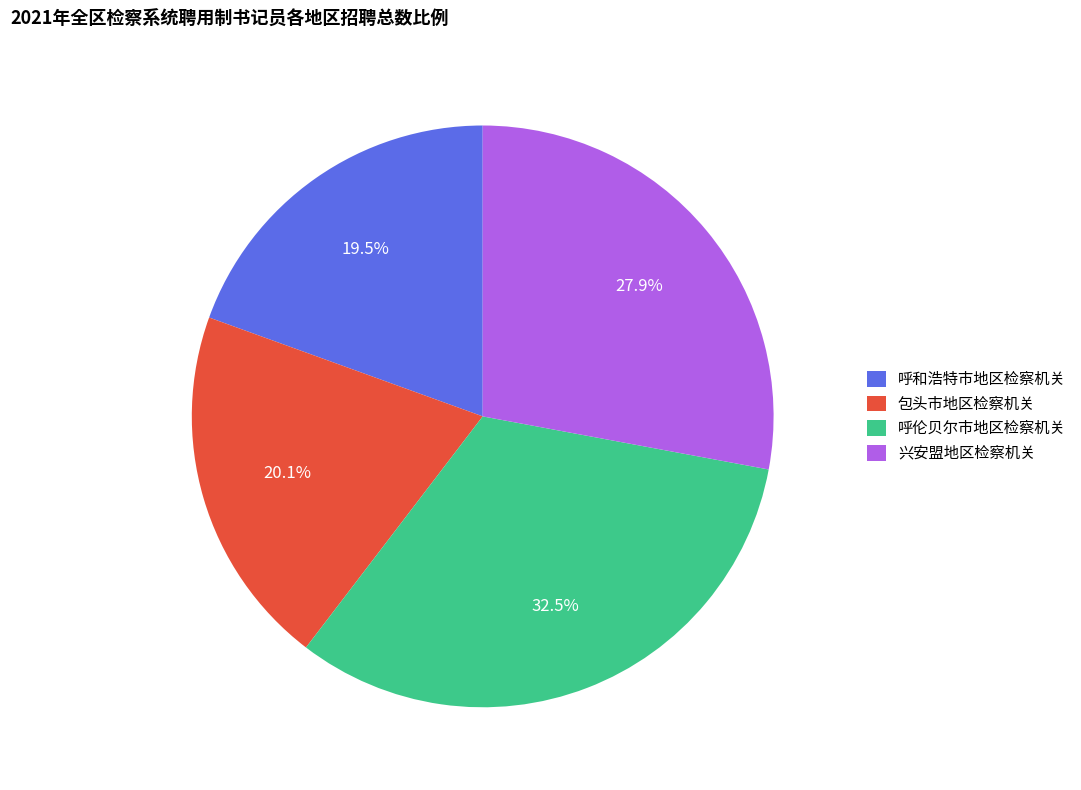

Is there any slice that represents more than half of the pie?

No